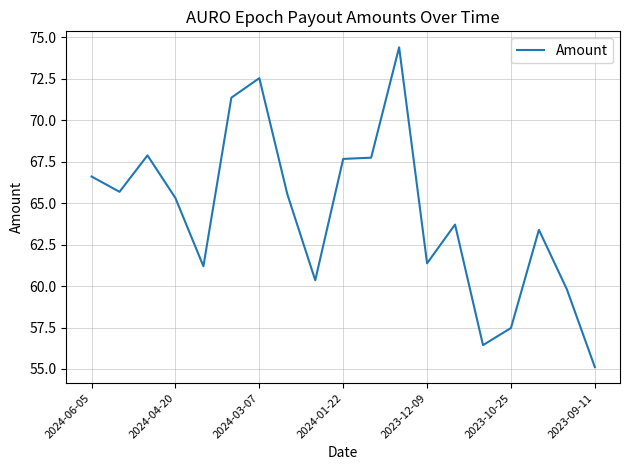

Does the chart have visible grid lines?

Yes